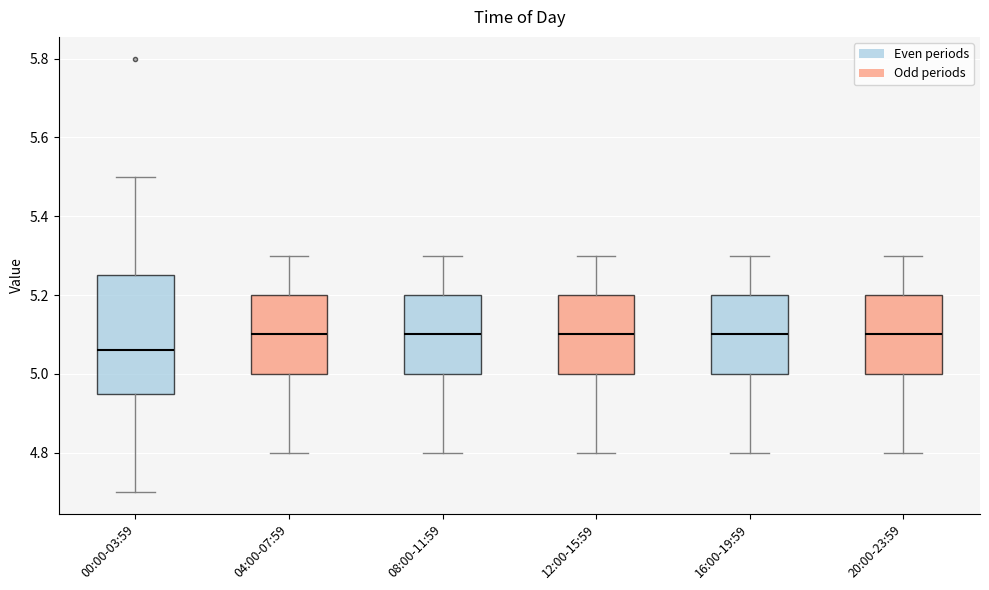

Reading left to right, transcribe this box plot: for each box, give where its median line is, the range the box spans, and where its two whiskers end, as read against the y-axis. The values are not printed on the chart, so give them approximately, as read against the axis.

00:00-03:59: median 5.06, box 4.96 to 5.26, whiskers 4.70 to 5.50
04:00-07:59: median 5.10, box 5.00 to 5.20, whiskers 4.80 to 5.30
08:00-11:59: median 5.10, box 5.00 to 5.20, whiskers 4.80 to 5.30
12:00-15:59: median 5.10, box 5.00 to 5.20, whiskers 4.80 to 5.30
16:00-19:59: median 5.10, box 5.00 to 5.20, whiskers 4.80 to 5.30
20:00-23:59: median 5.10, box 5.00 to 5.20, whiskers 4.80 to 5.30